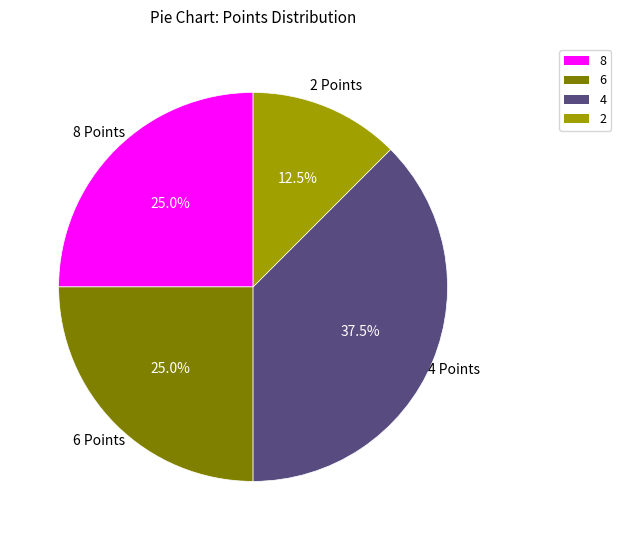

Is there any slice that represents more than half of the pie?

No